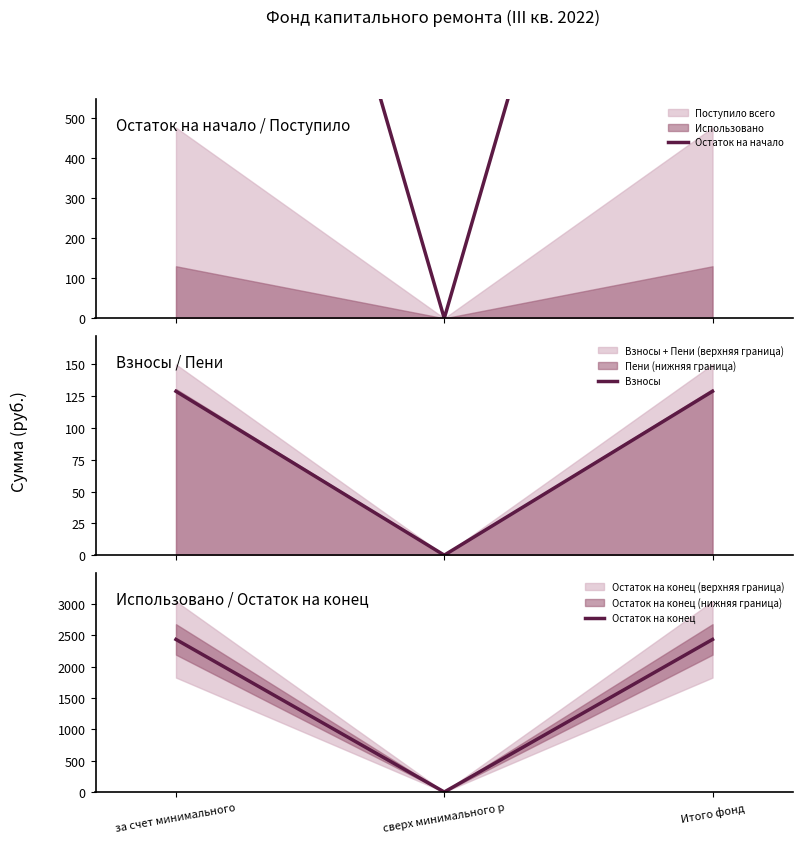

What is the sum of all Остаток на конец values?

4863.1